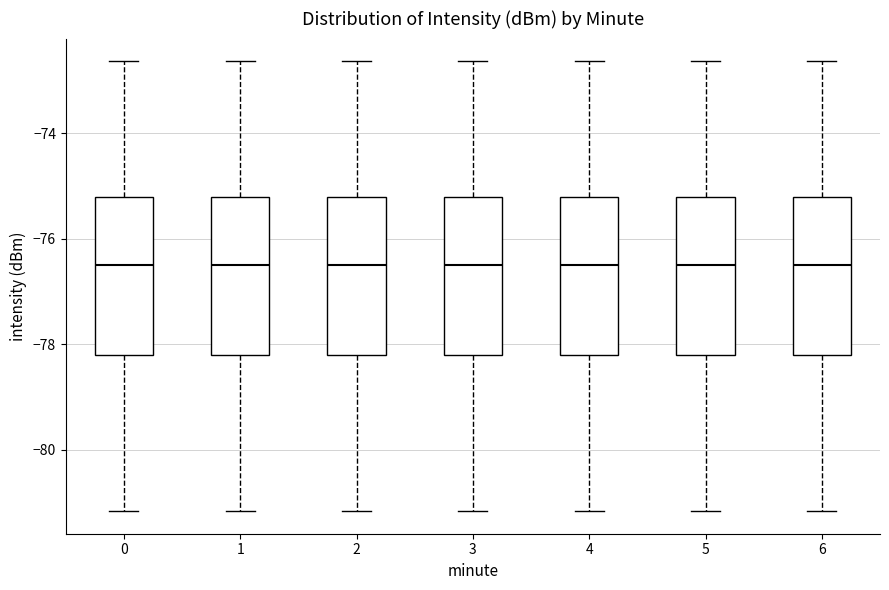

Reading left to right, read every box against the y-axis: the position of its median line, the range the box covers, and the ends of its whiskers. The values are not printed on the chart, so give them approximately, as read against the axis.

0: median -76.4, box -78.2 to -75.2, whiskers -81.2 to -72.6
1: median -76.4, box -78.2 to -75.2, whiskers -81.2 to -72.6
2: median -76.4, box -78.2 to -75.2, whiskers -81.2 to -72.6
3: median -76.4, box -78.2 to -75.2, whiskers -81.2 to -72.6
4: median -76.4, box -78.2 to -75.2, whiskers -81.2 to -72.6
5: median -76.4, box -78.2 to -75.2, whiskers -81.2 to -72.6
6: median -76.4, box -78.2 to -75.2, whiskers -81.2 to -72.6